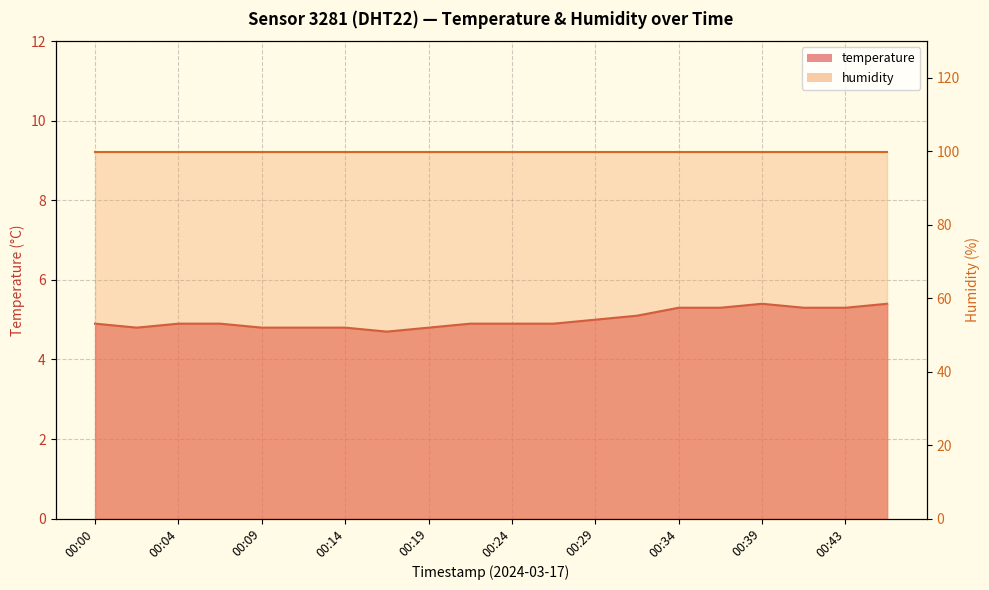

The chart shows a value of 8.8 at 00:46. True or false?

False